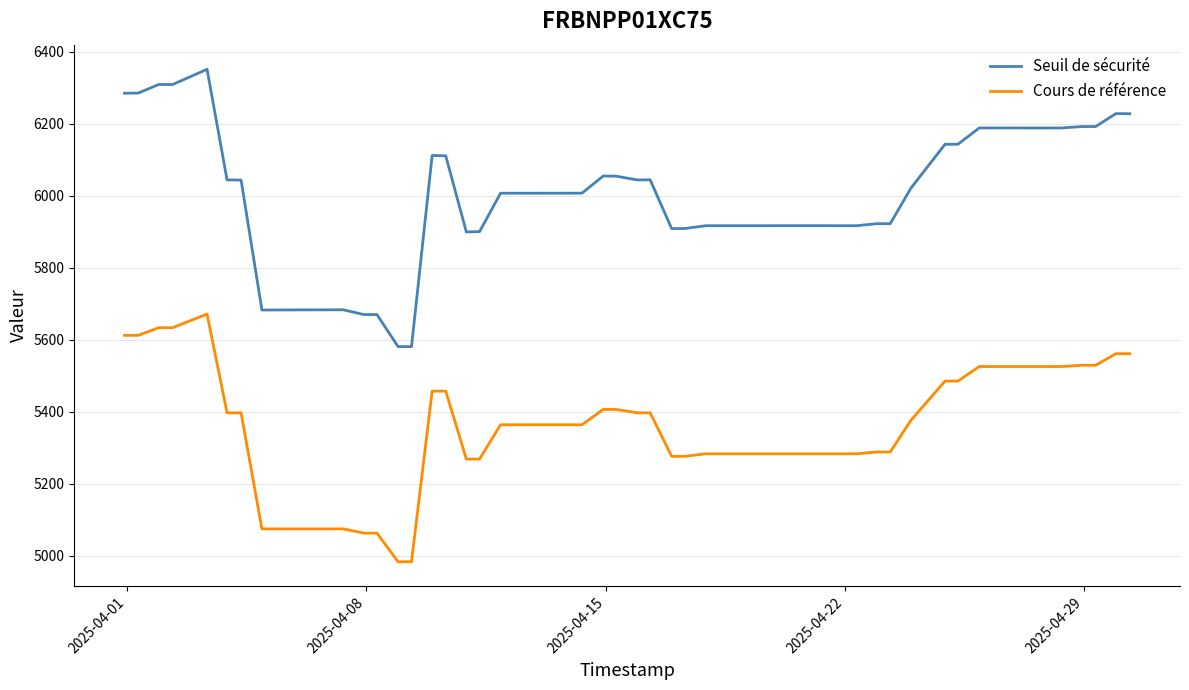

List the series in order of their peak value, lowest first.

Cours de référence, Seuil de sécurité